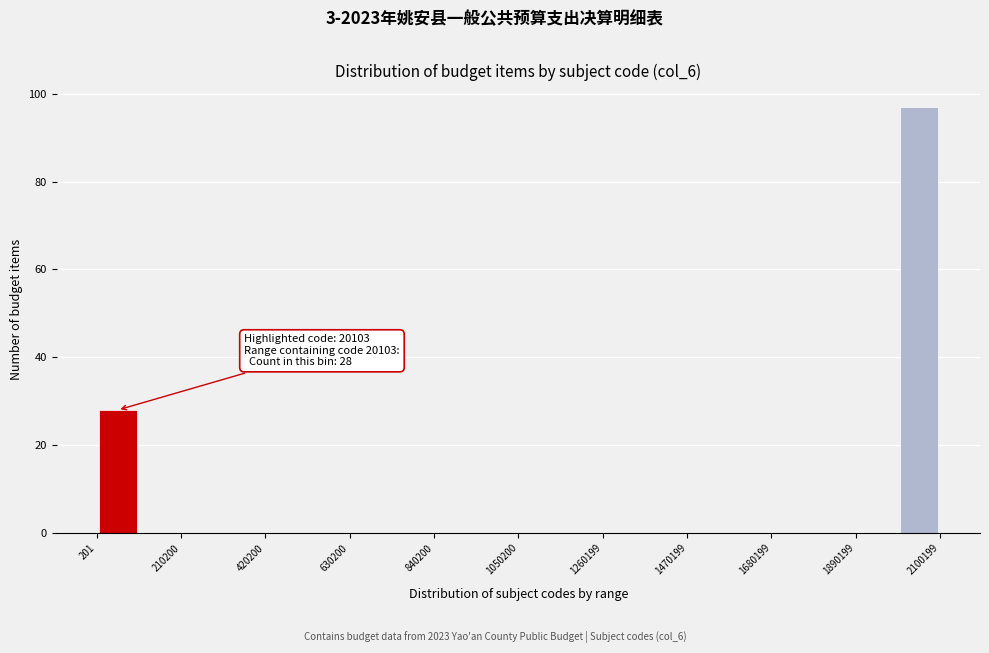

Around what value on the x-axis is the tallest bar? Give the approximate position of its centre, as read against the axis.

2050000